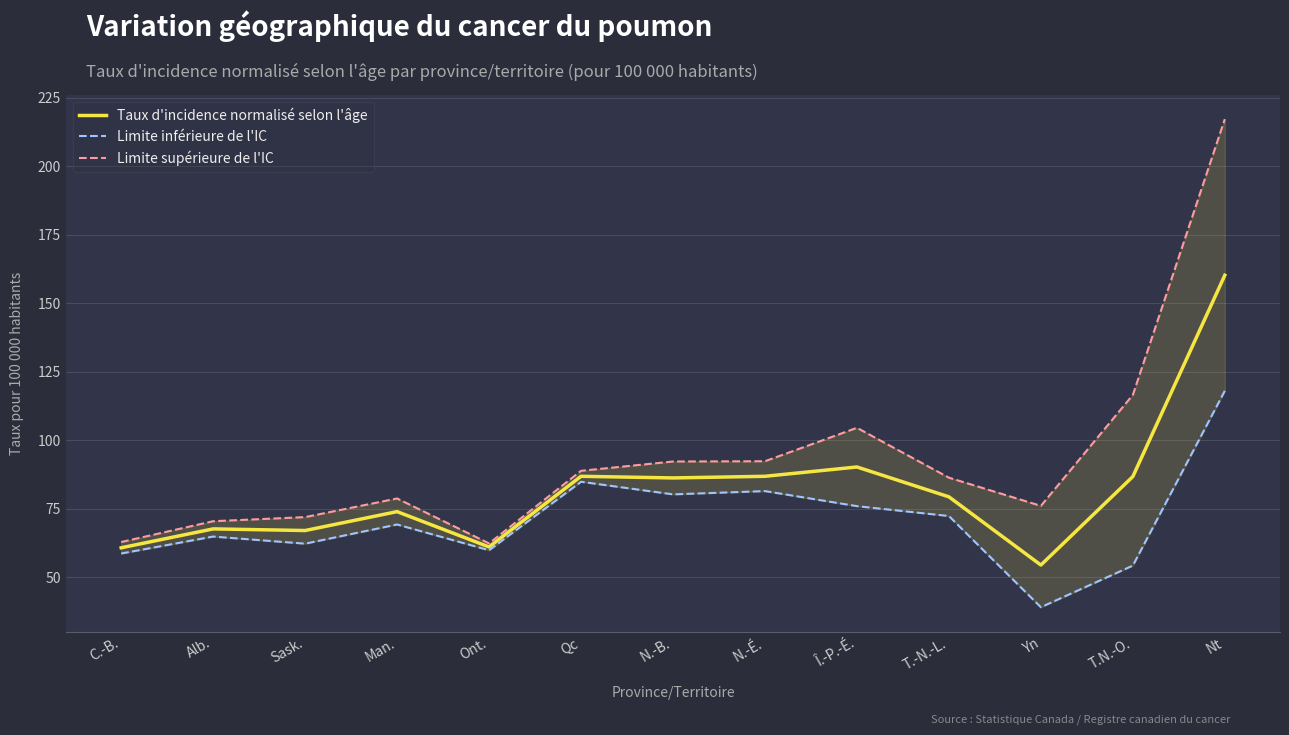

At which label does Limite supérieure de l'IC reach its minimum?

Ont.